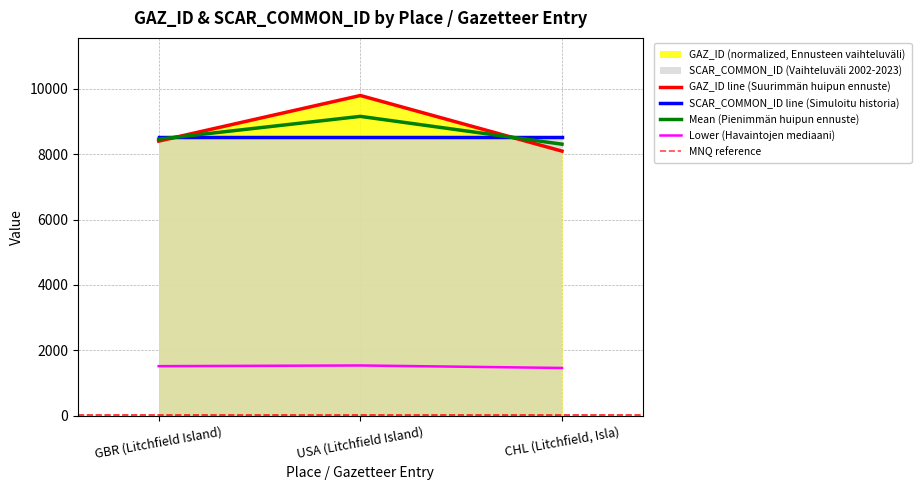

How many data points does each series have?

3